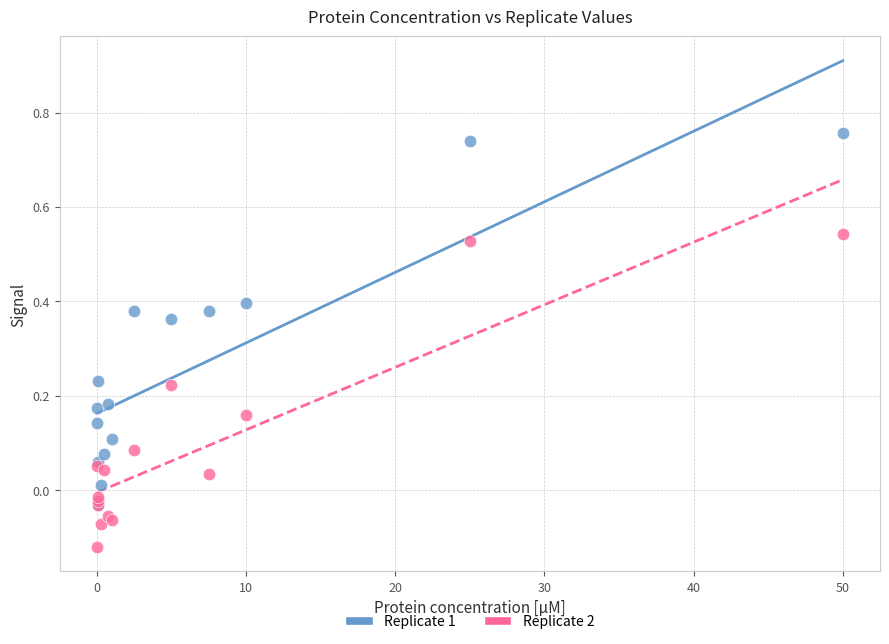

Which series has the largest Y range (max minus min)?

Replicate 1